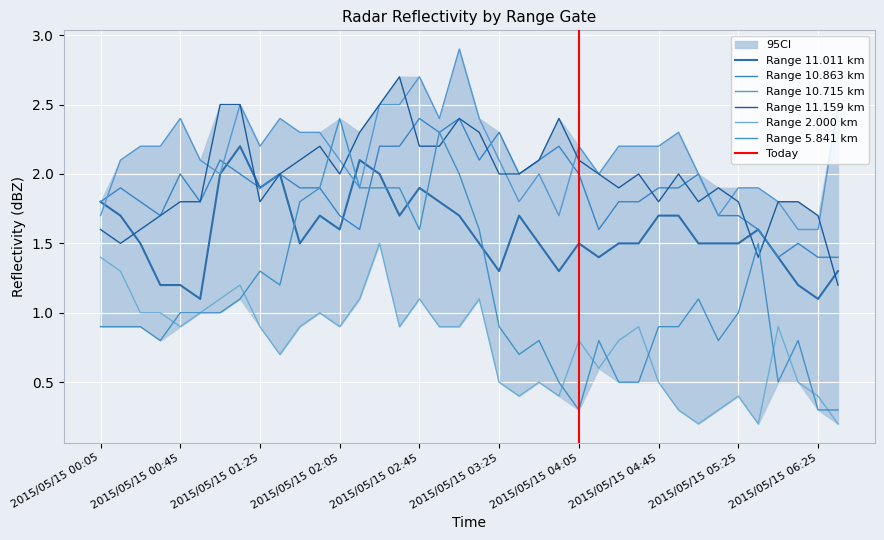

True or false: 10.715 has more than 2 points higher than both neighbors.

True